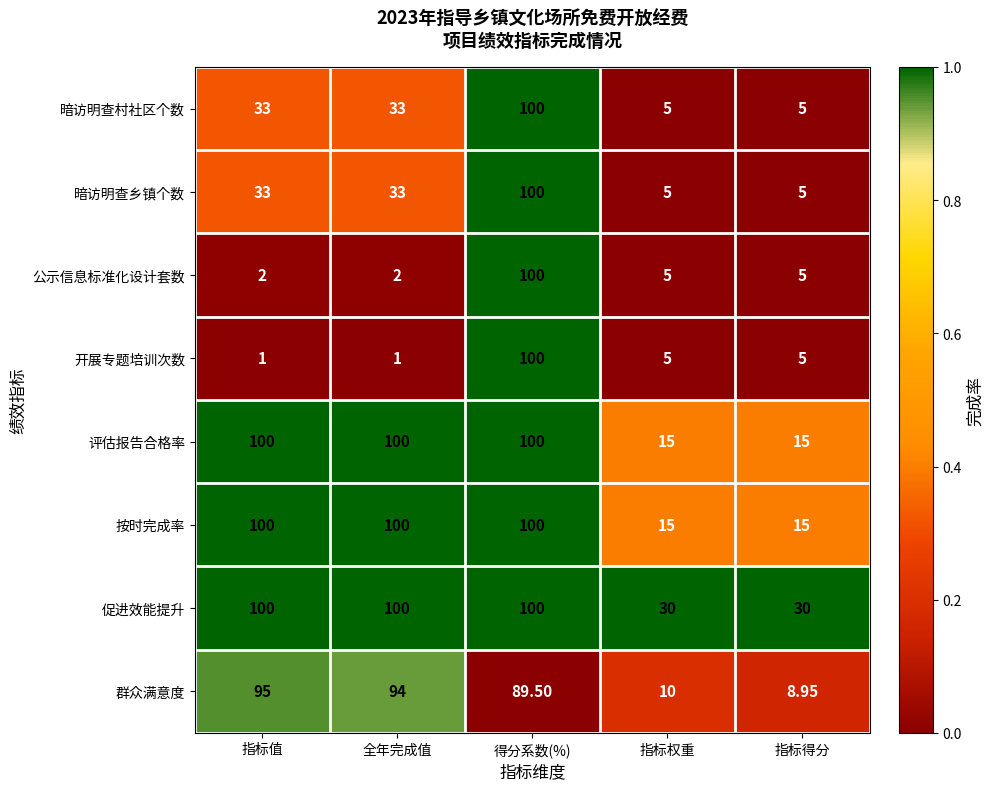

Count the number of categories in the chart.

5